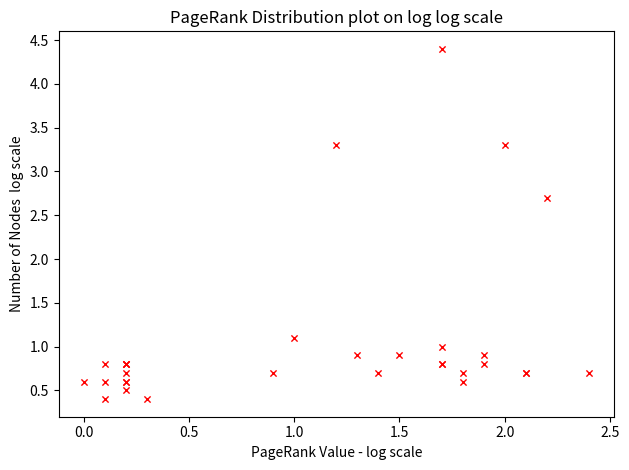

What Y value in the scatter plot is closest to 2?

2.7